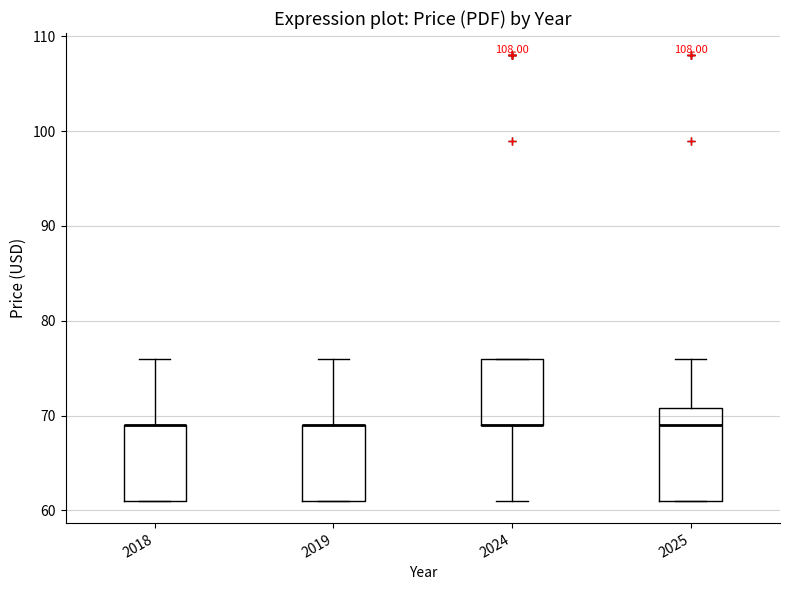

Where does the lower whisker of the box at x = 2024 end on the y-axis? The values are not printed on the chart, so give them approximately, as read against the axis.

61